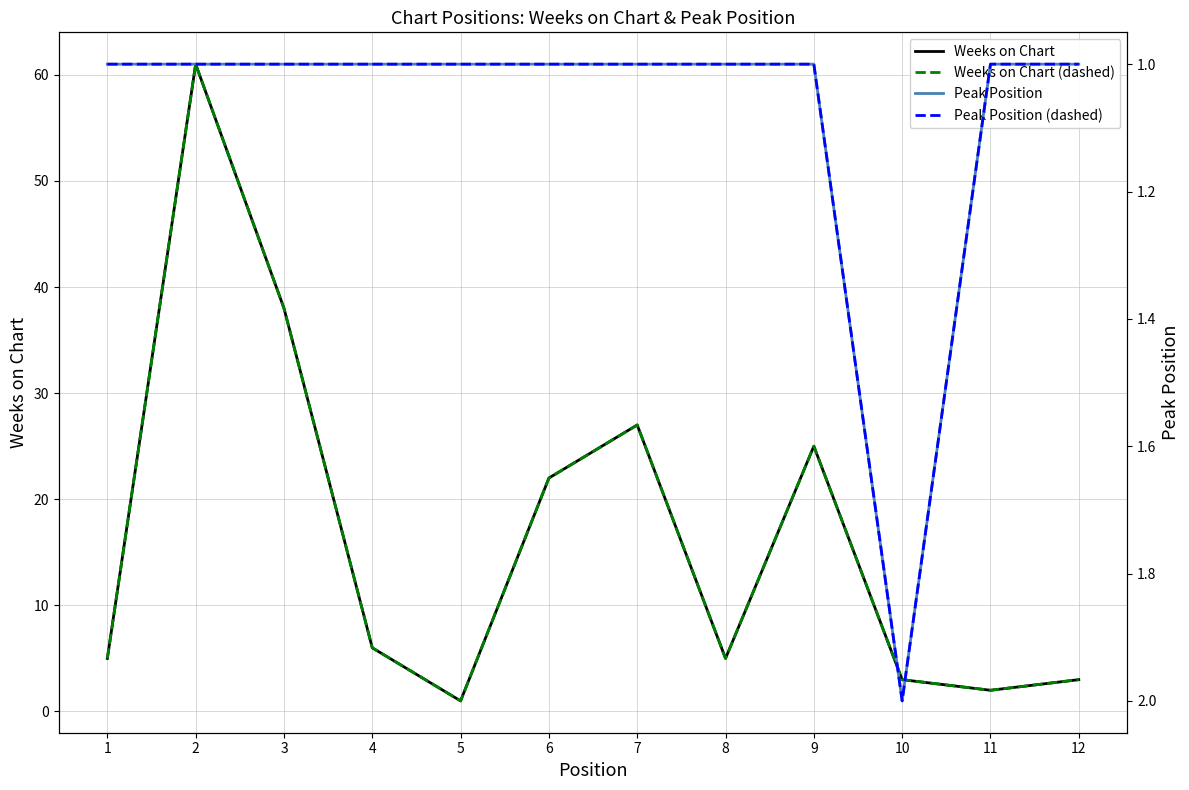

Reading right to left, transcribe all the data shown in this chart.

Weeks on Chart: 3	2	3	25	5	27	22	1	6	38	61	5
Weeks on Chart (dashed): 3	2	3	25	5	27	22	1	6	38	61	5
Peak Position: 1	1	2	1	1	1	1	1	1	1	1	1
Peak Position (dashed): 1	1	2	1	1	1	1	1	1	1	1	1